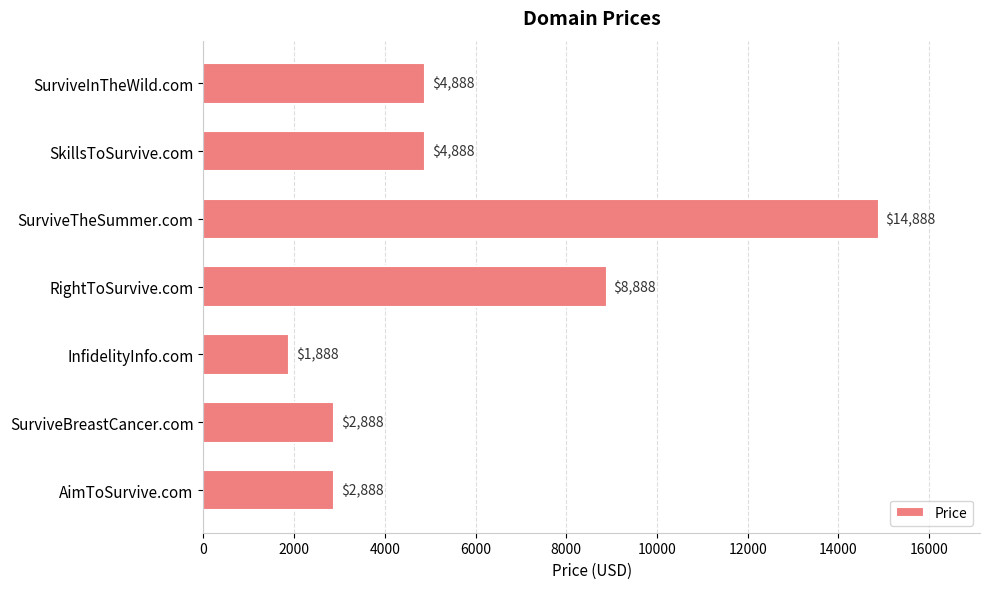

Does the chart contain stacked bars?

No